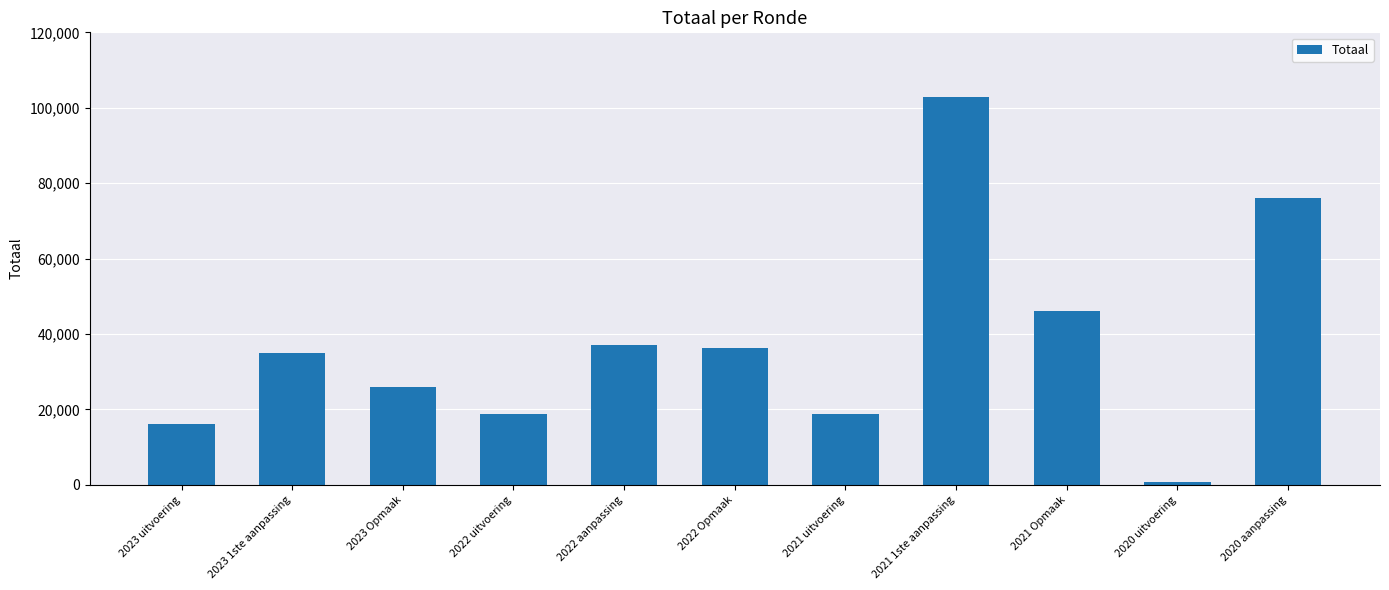

What is the maximum value shown in the chart?

102954